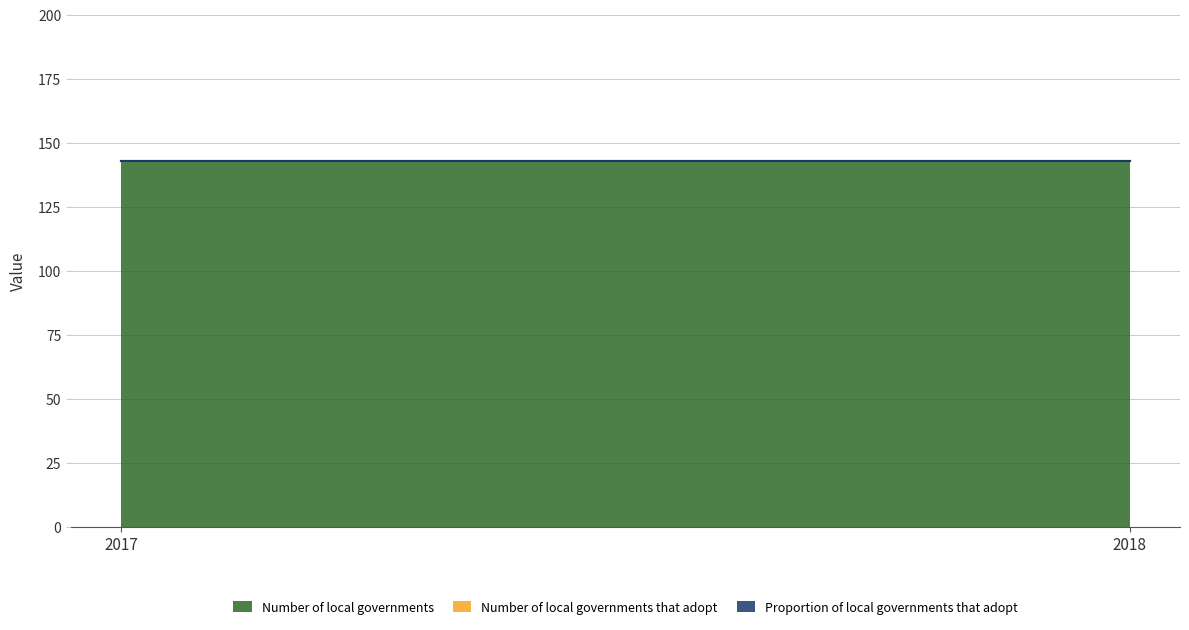

Does the chart have visible grid lines?

Yes